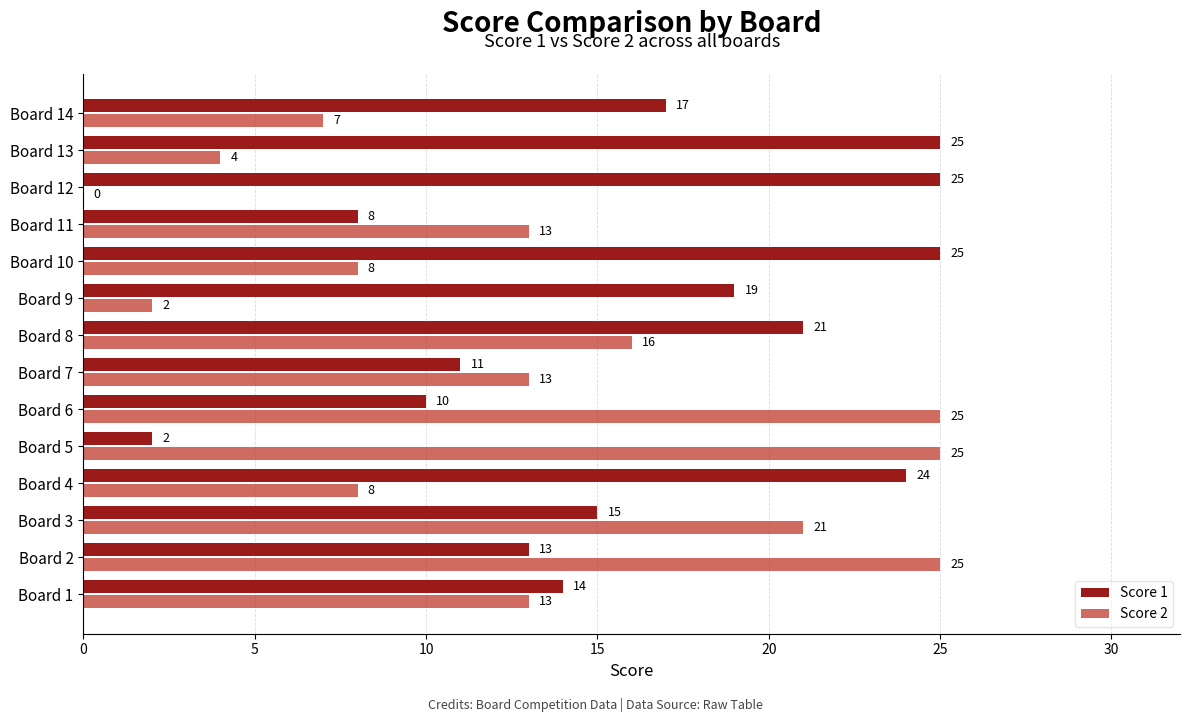

Count the number of data series in this chart.

2